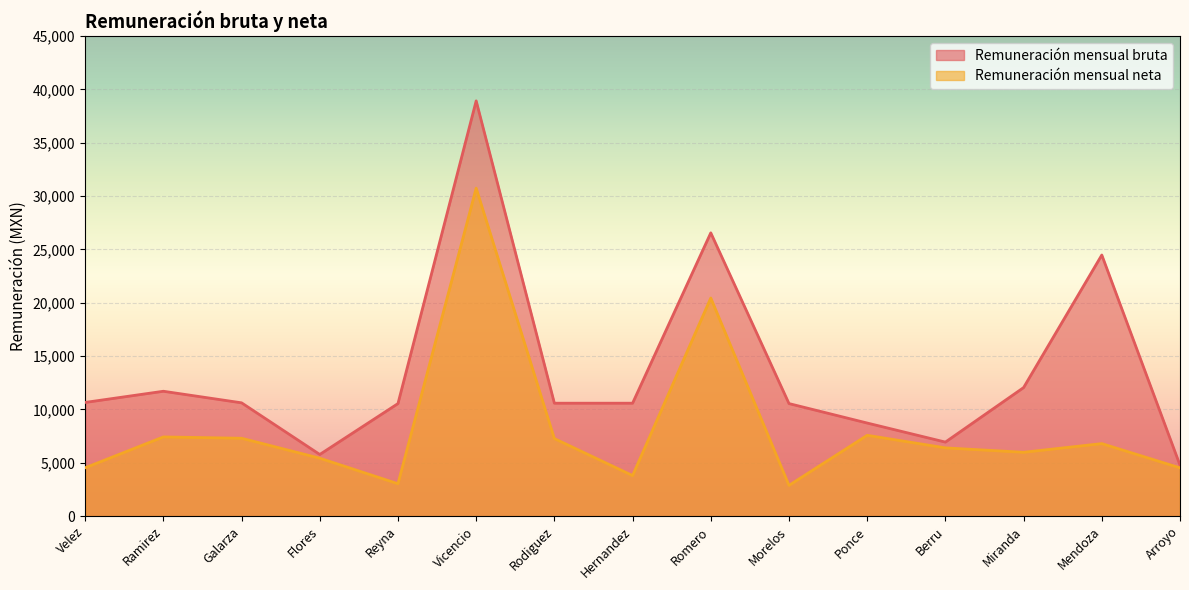

True or false: Remuneración mensual neta and Remuneración mensual bruta cross at least once.

False